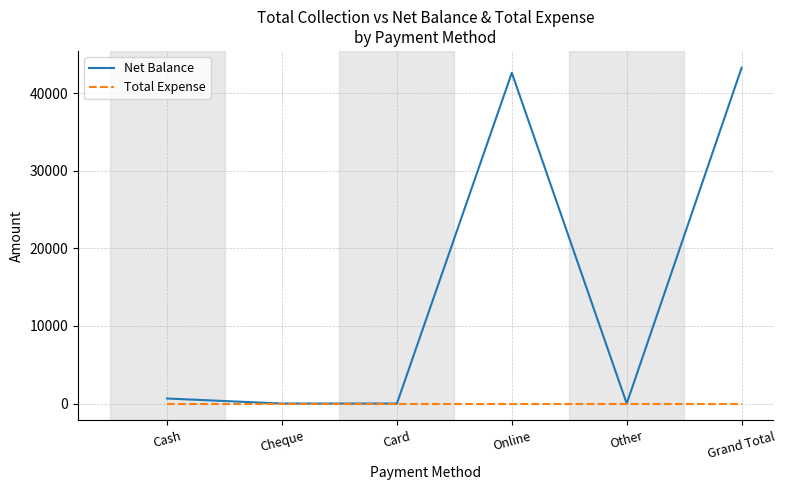

True or false: Net Balance has more than 0 points higher than both neighbors.

True